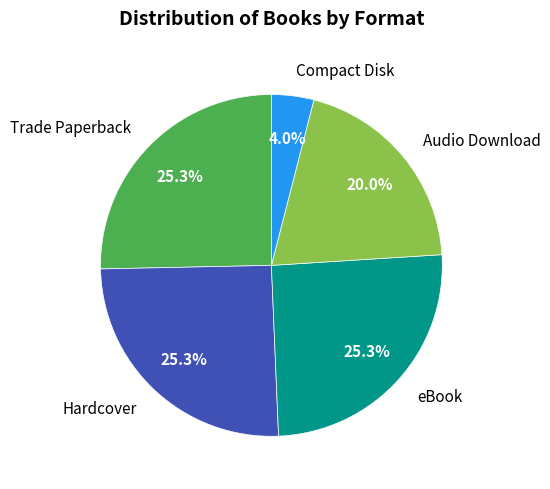

How many slices are in this pie chart?

5